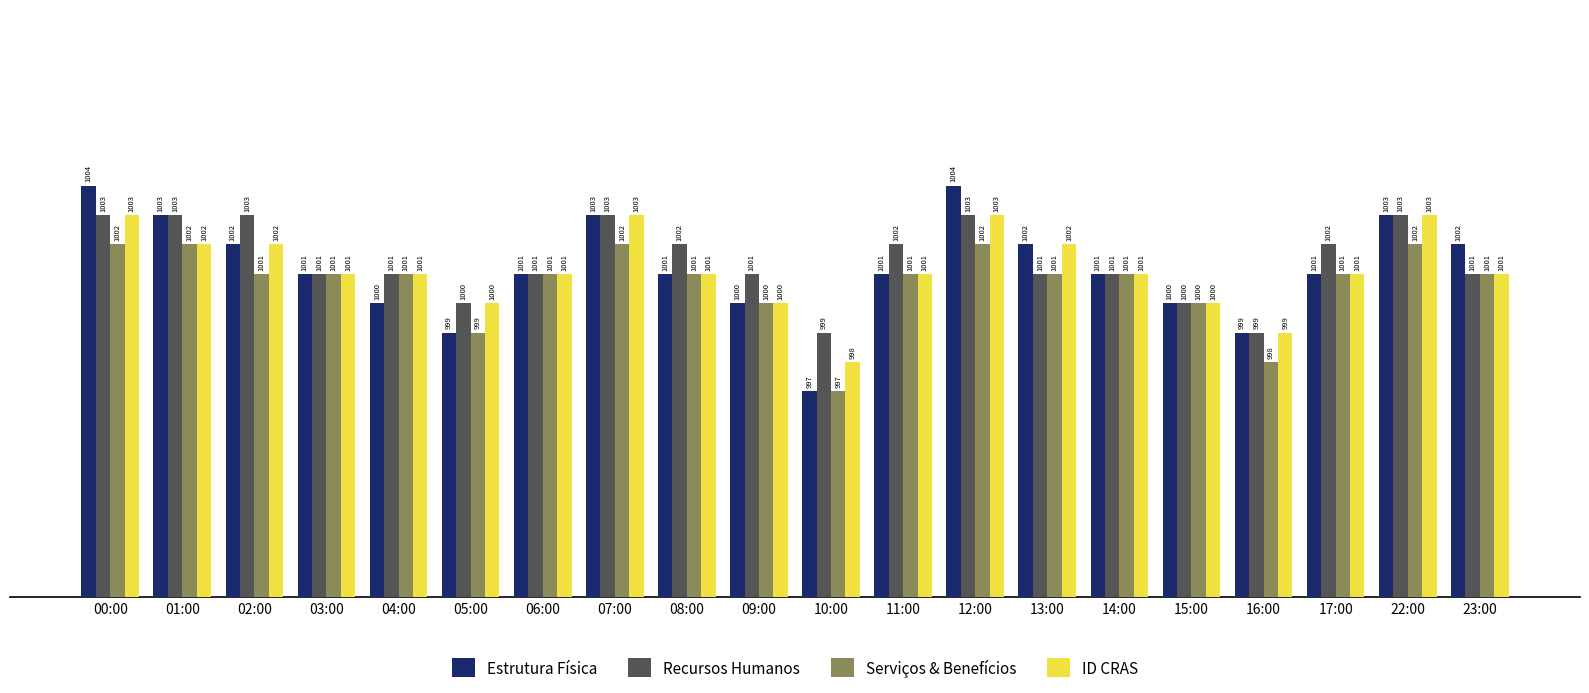

Is it true that Serviços & Benefícios equals 1001 at 13:00?

True